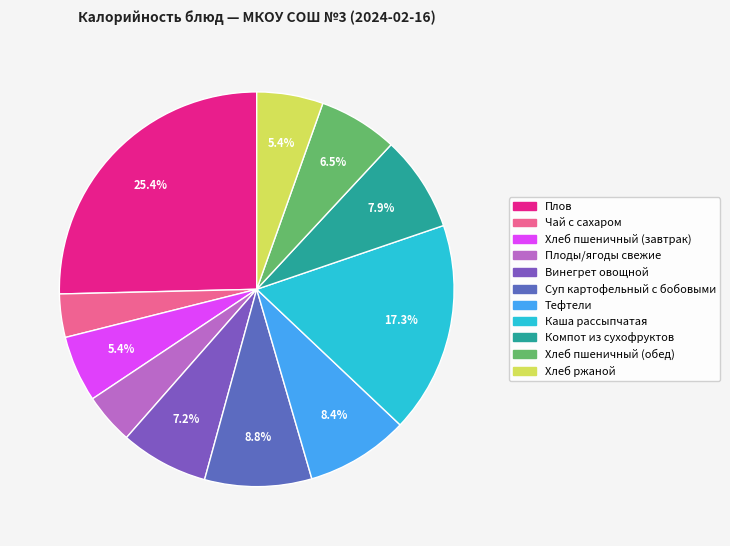

To the nearest percent, what is the average slice percentage?

9%